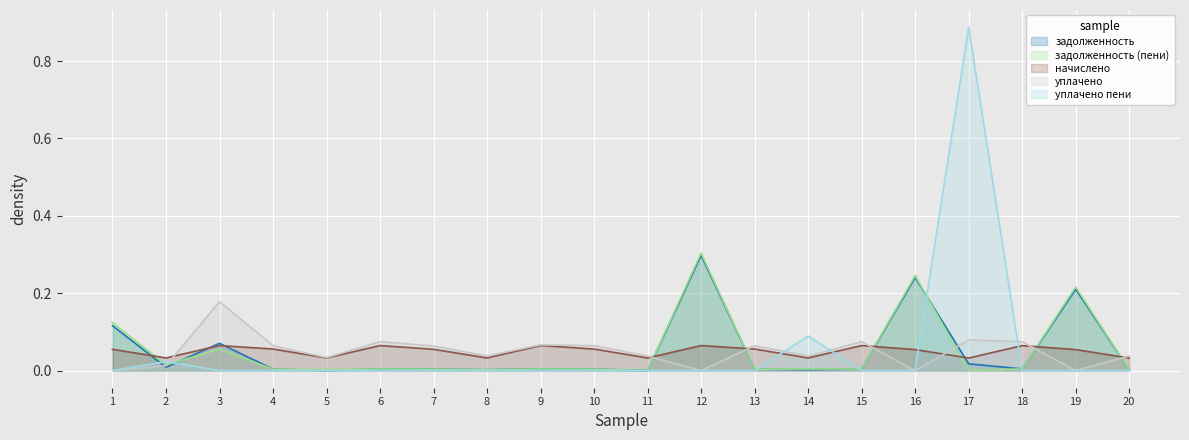

True or false: задолженность has a value of 0.0 at 7.

True